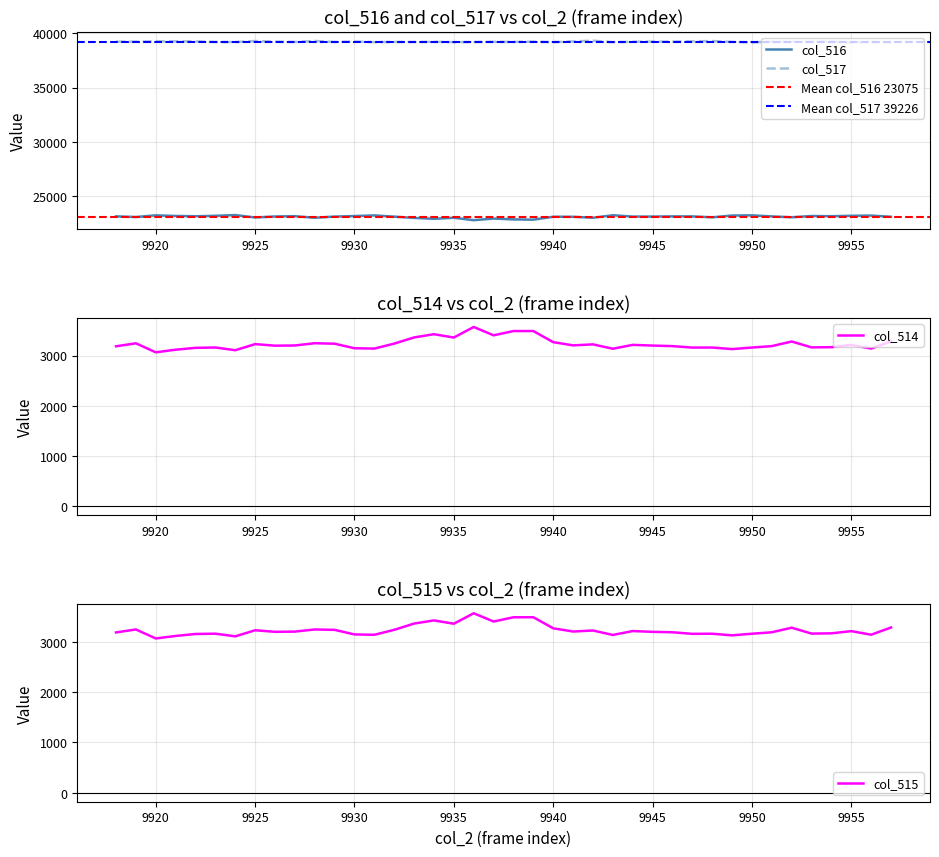

The col_515 series shows 3230 at 9925. True or false?

True